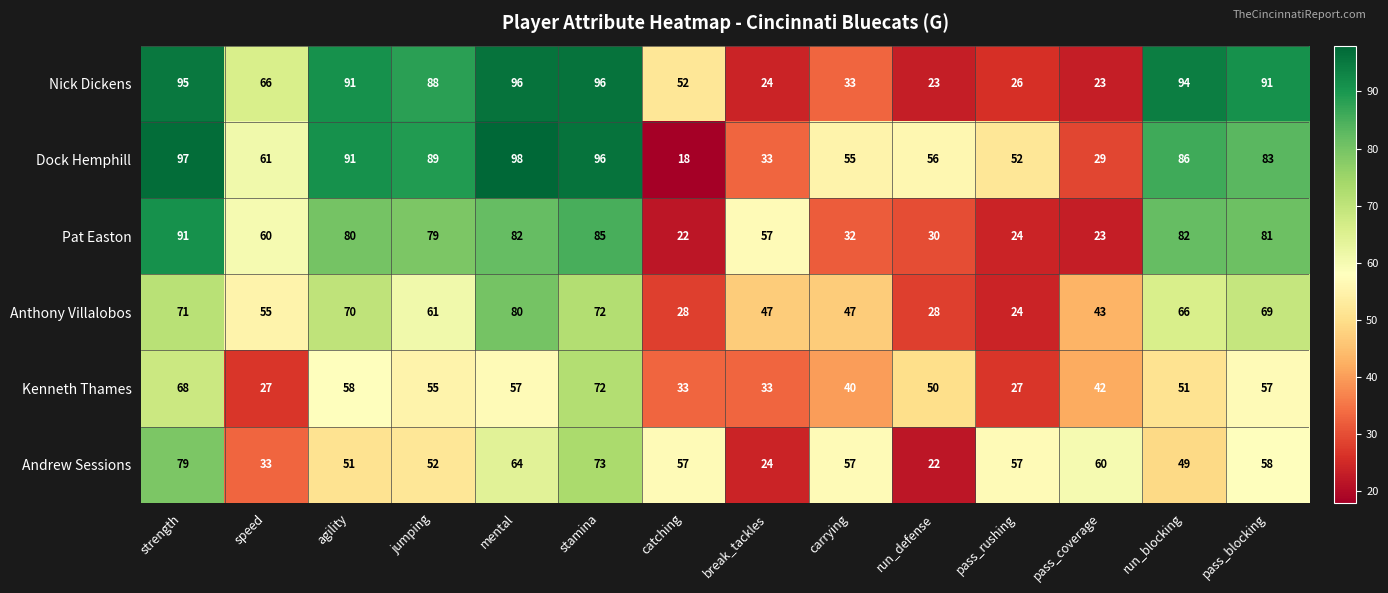

Rank the series at pass_blocking from highest to lowest value.

Nick Dickens, Dock Hemphill, Pat Easton, Anthony Villalobos, Andrew Sessions, Kenneth Thames